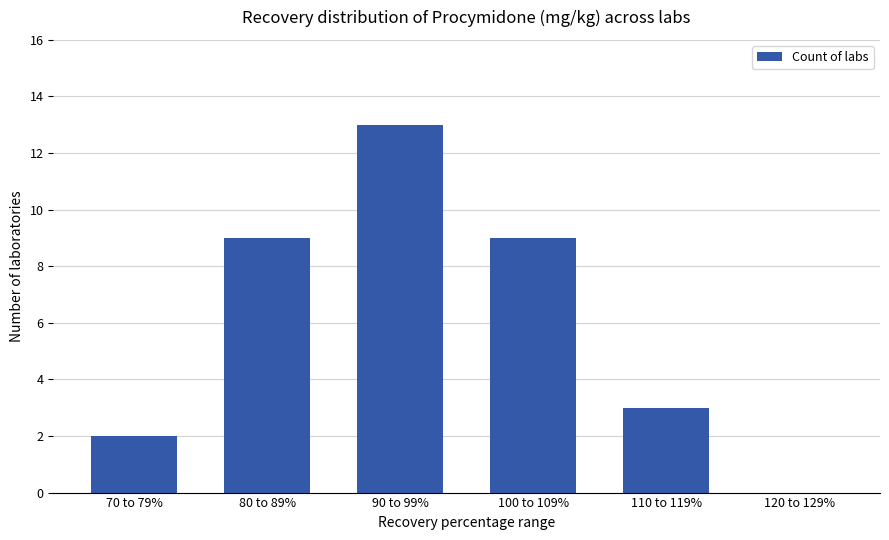

What is the maximum value shown in the chart?

13